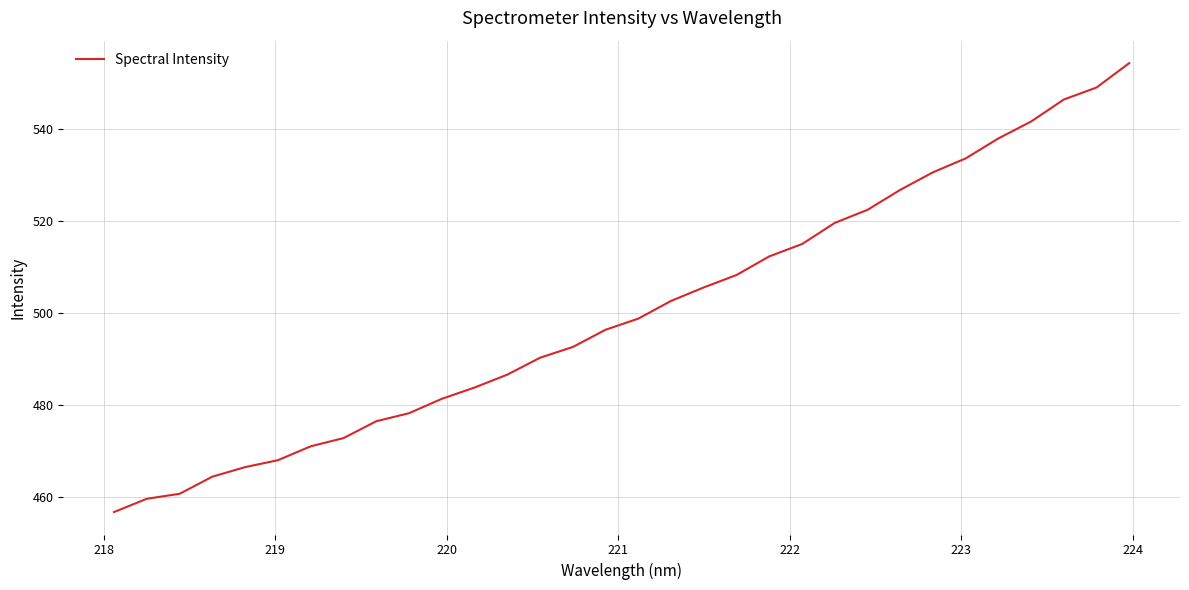

What is the smallest value displayed?

456.7